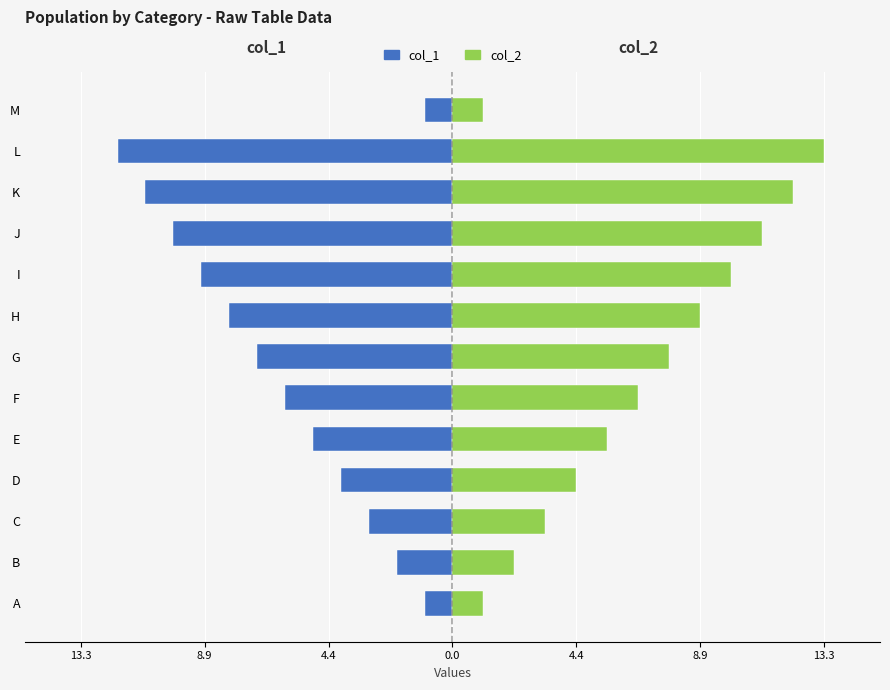

How many values in the col_2 series exceed 6?

7